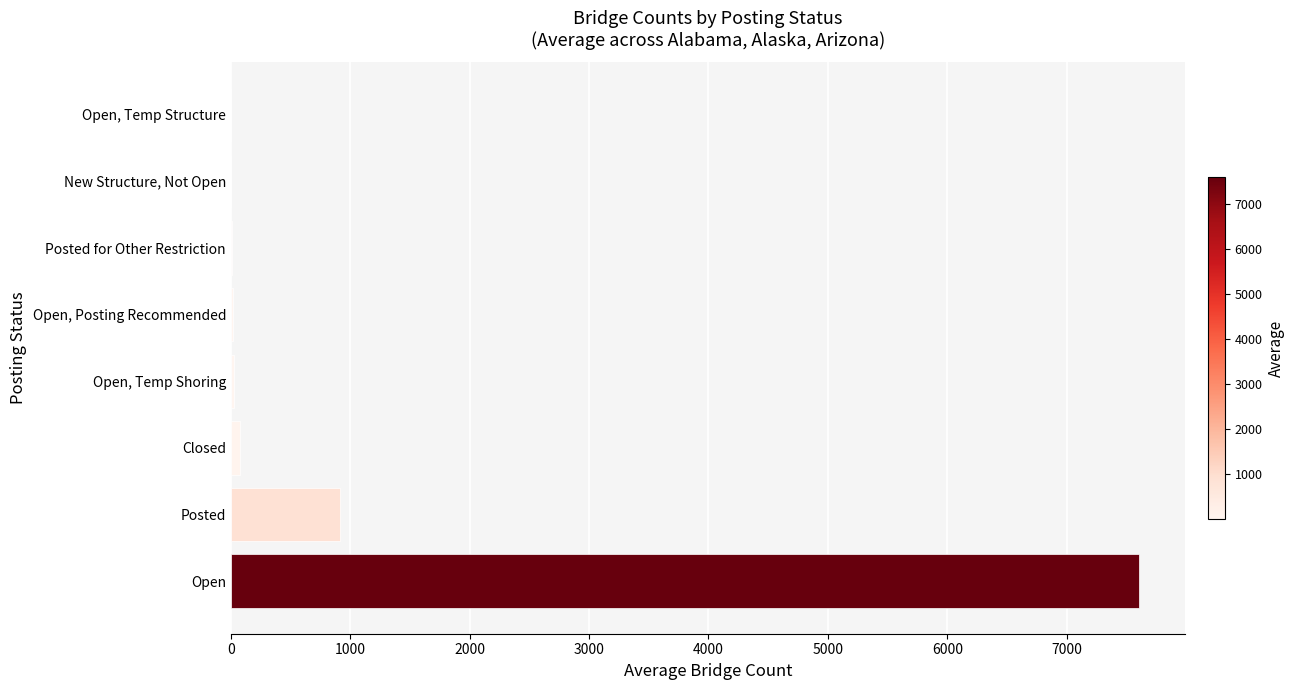

What is the sum of all values?

8660.0